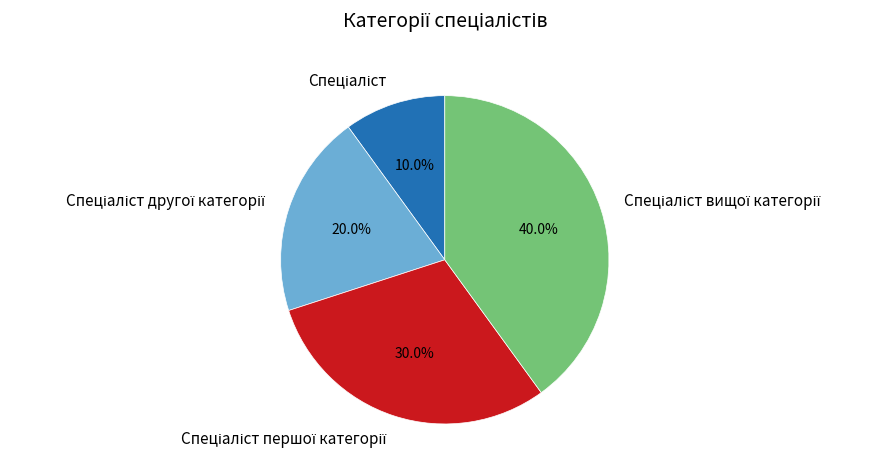

Does any single category account for the majority?

No